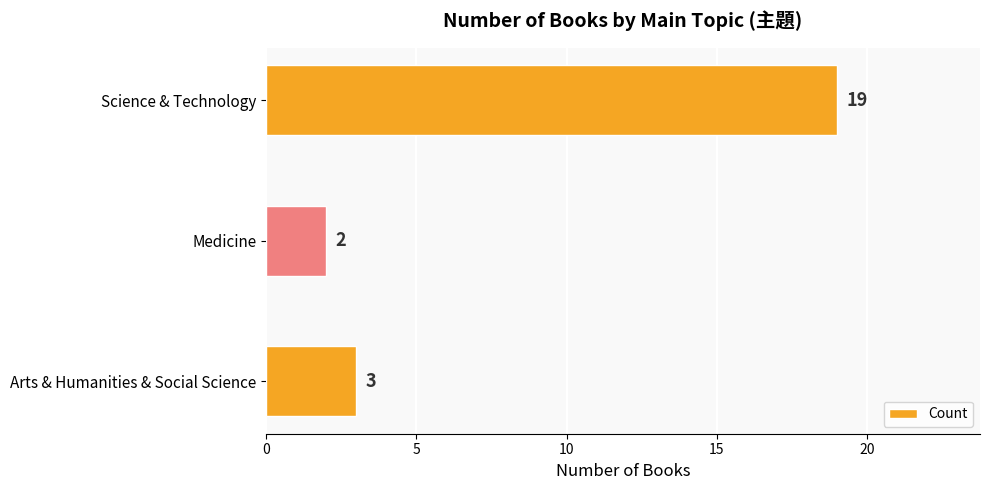

List the labels in order of value, smallest first.

Medicine, Arts & Humanities & Social Science, Science & Technology